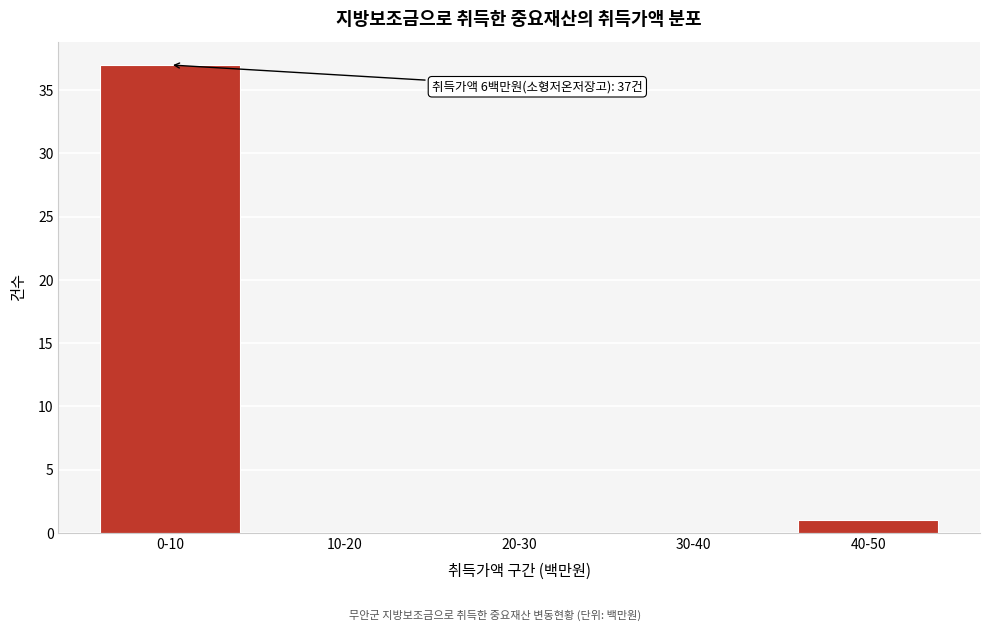

Reading left to right, extract all data points from this chart.

0-10=37	10-20=0	20-30=0	30-40=0	40-50=1